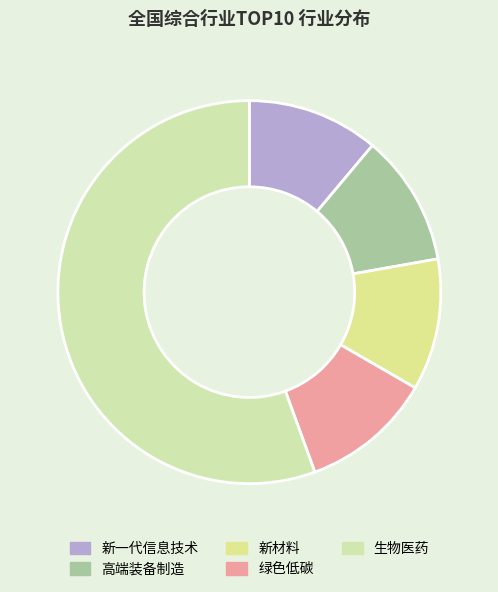

Count the number of slices in the pie.

5